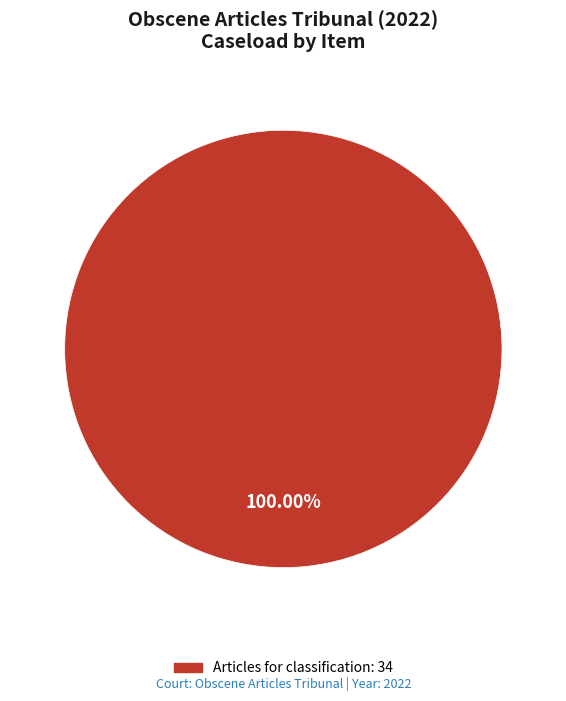

Does any single category account for the majority?

Yes